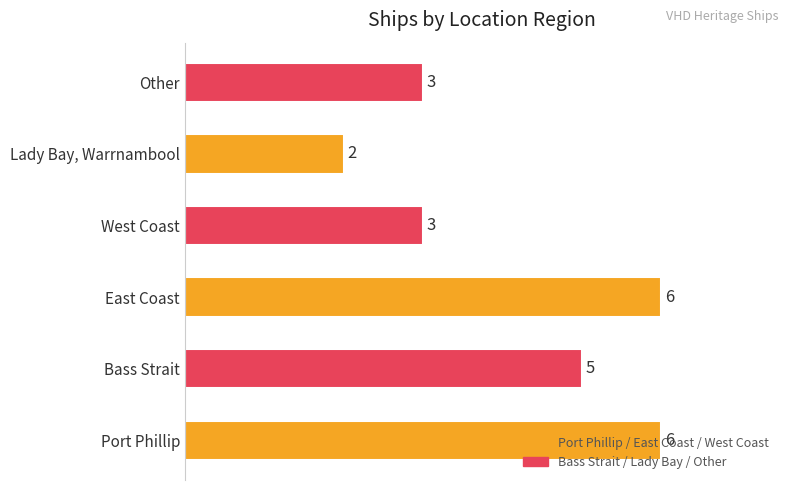

Approximately how many times larger is the value at Lady Bay, Warrnambool compared to Port Phillip?

0.3